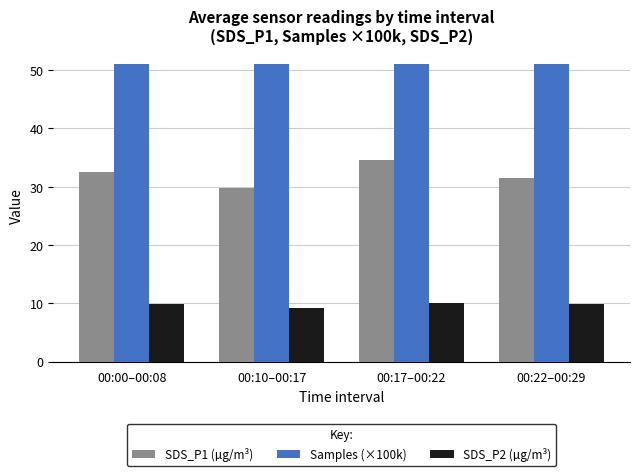

Which series changed the most between 00:00–00:08 and 00:10–00:17?

SDS_P1 (µg/m³)